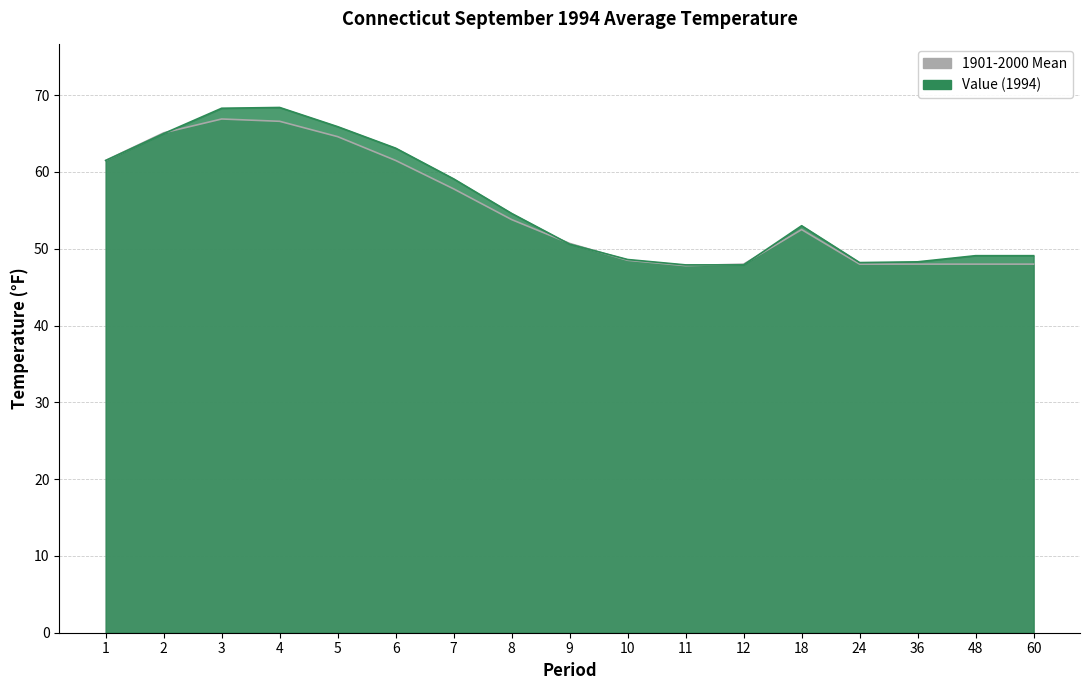

What is the difference between the highest and lowest values at 2?

0.1